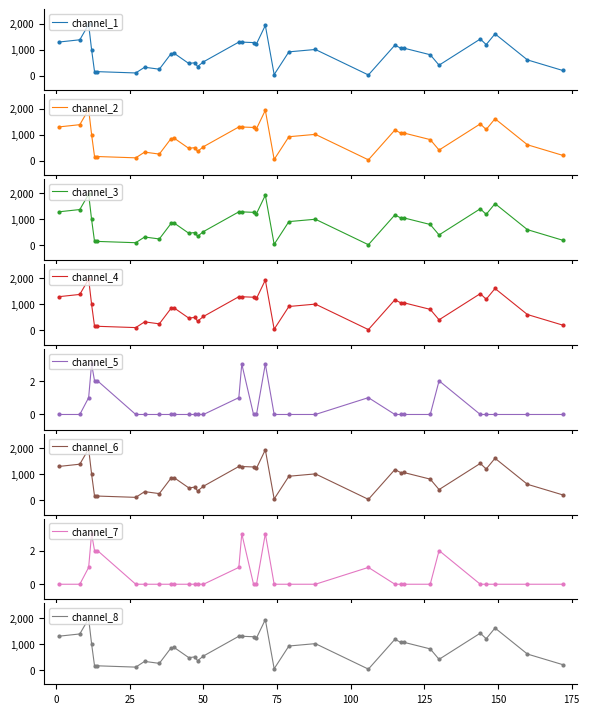

What is the highest value of the channel_5 series?

3